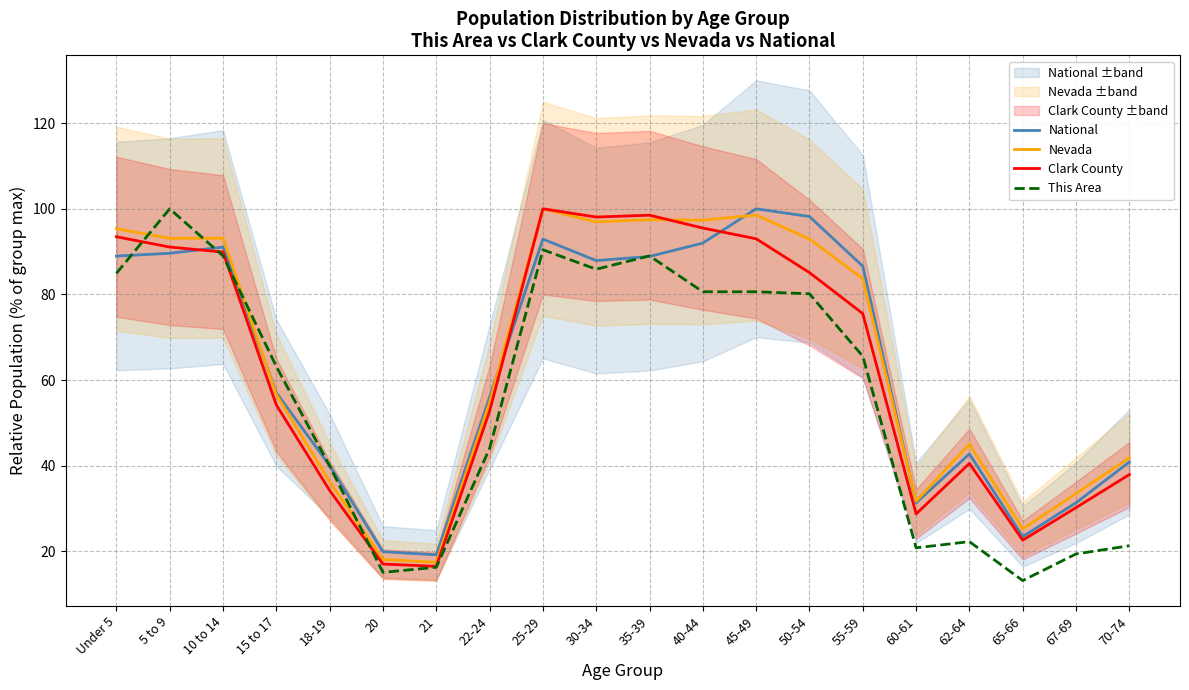

True or false: This Area has a value of 80.6 at 45-49.

True